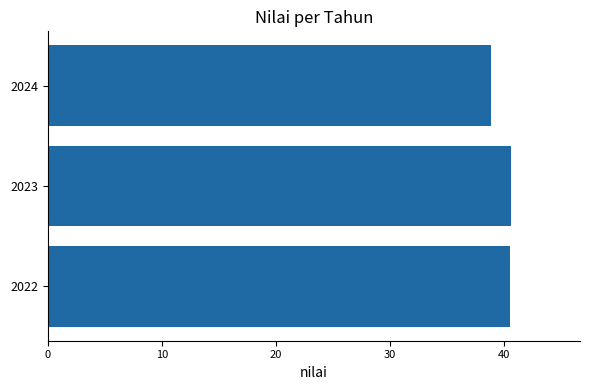

What is the smallest value displayed?

38.9